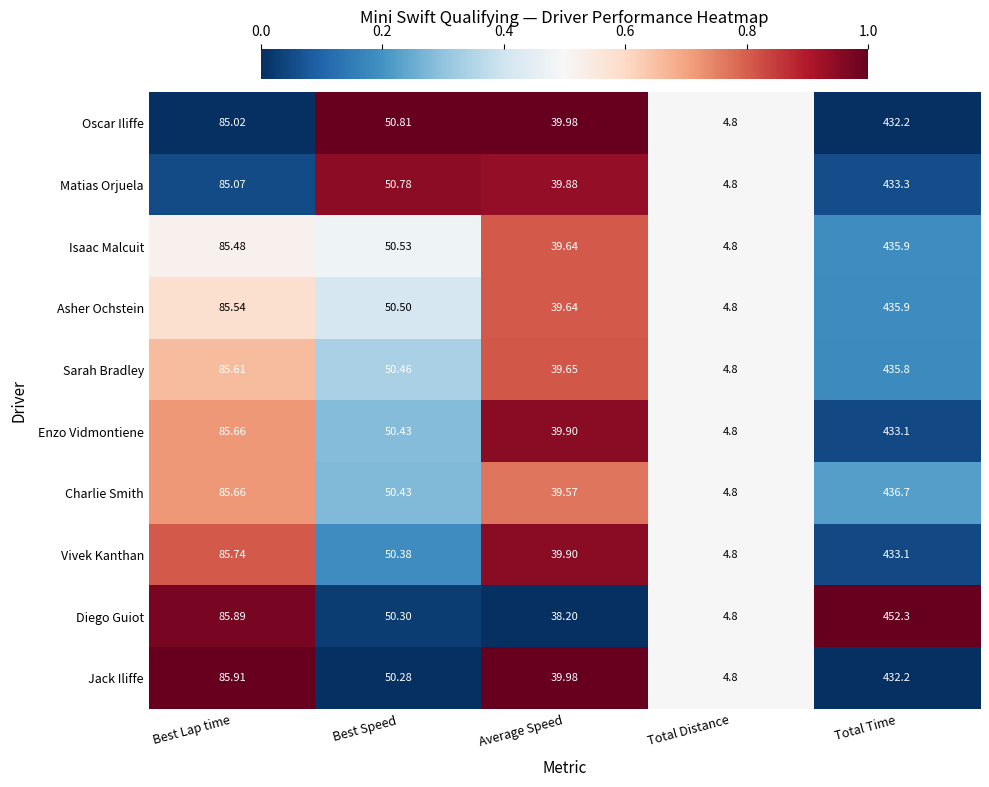

Which series has the widest spread of values?

Diego Guiot